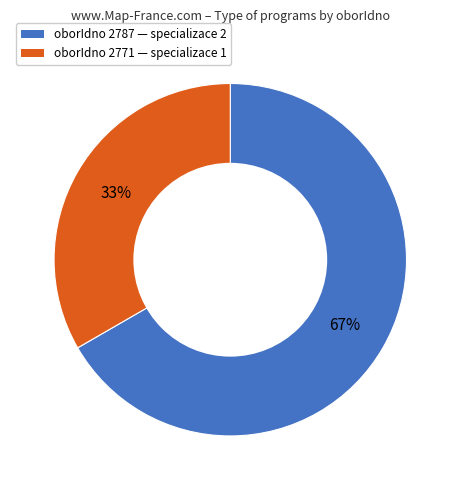

Combined, do oborIdno 2771 — specializace 1 and oborIdno 2787 — specializace 2 account for over 50%?

Yes